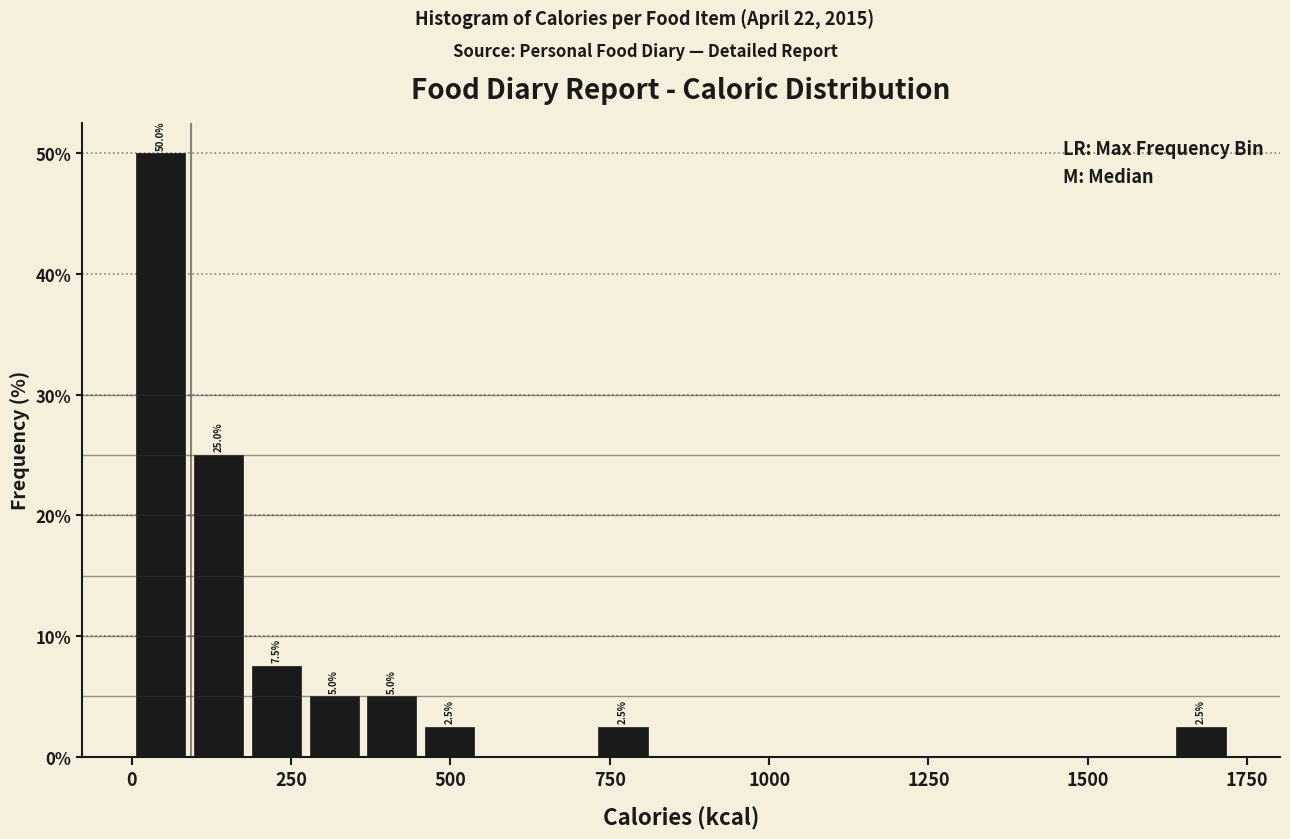

Around what value on the x-axis is the tallest bar? Give the approximate position of its centre, as read against the axis.

50